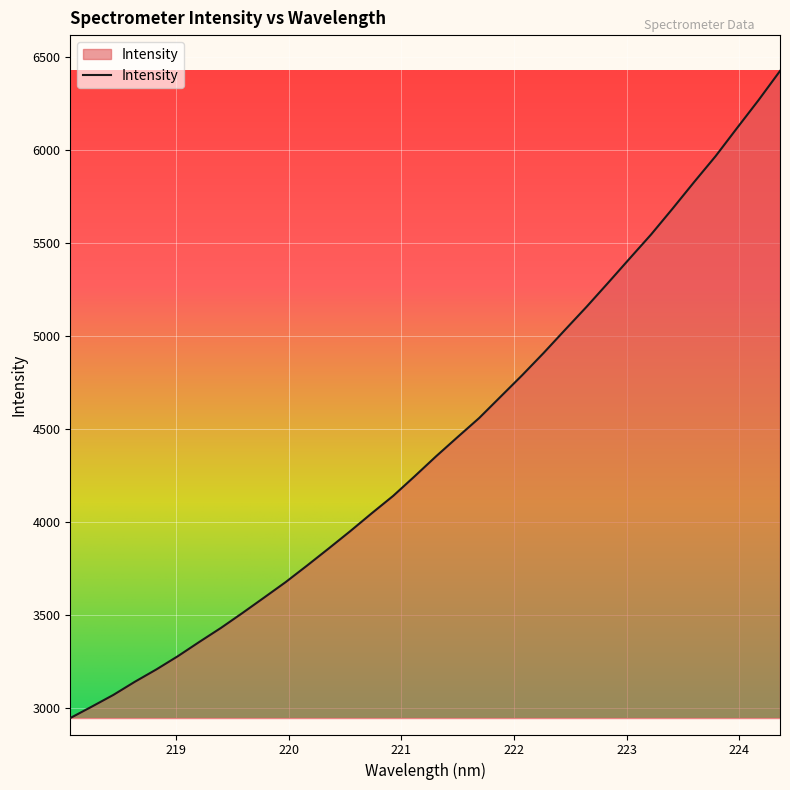

What is the difference between the maximum and minimum values?

3477.3